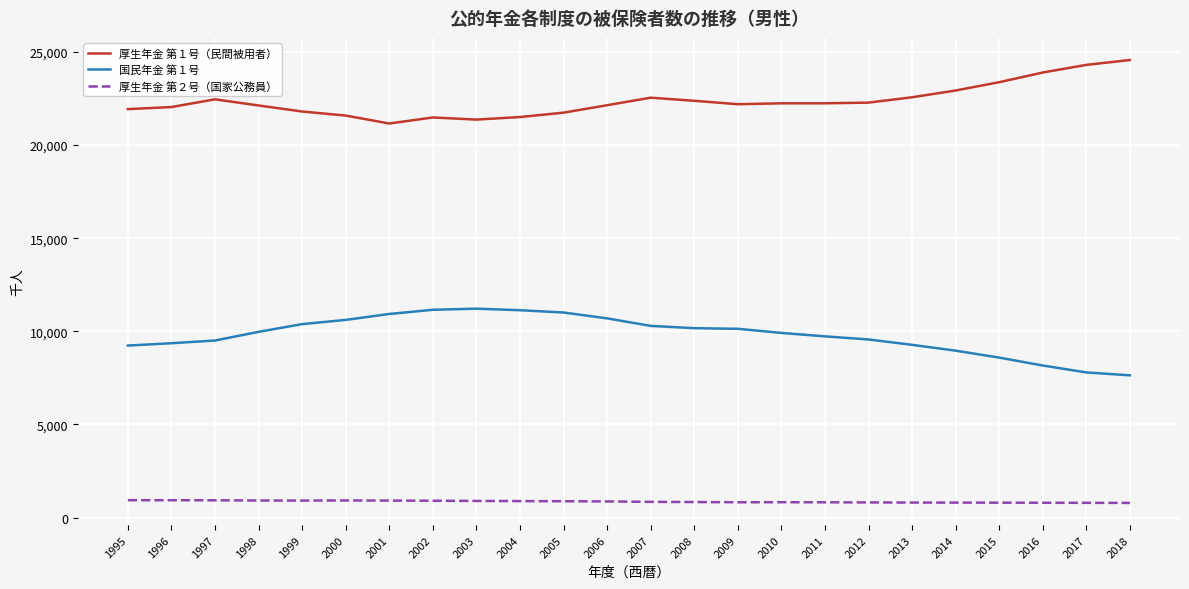

Rank the series by their average value, from lowest to highest.

厚生年金 第２号（国家公務員）, 国民年金 第１号, 厚生年金 第１号（民間被用者）